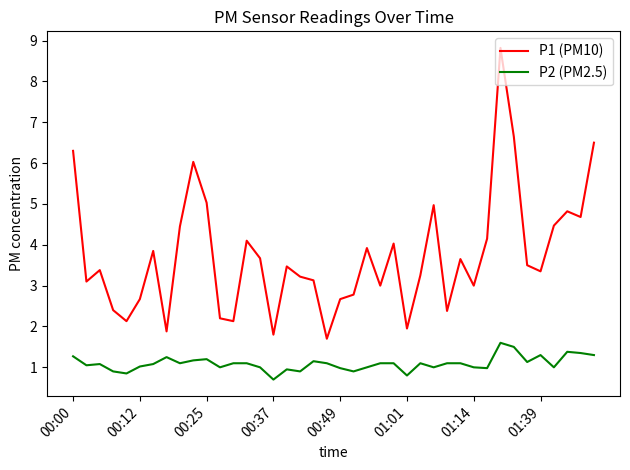

What is the minimum value for P1 (PM10)?

1.7